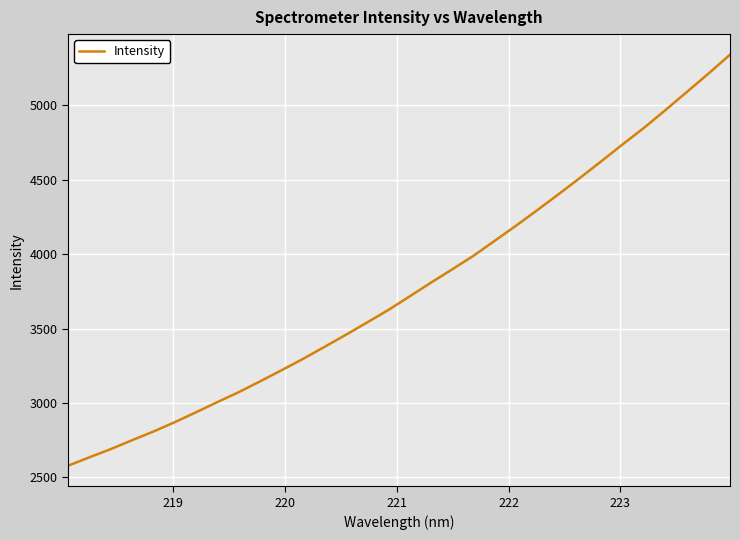

What is the minimum value shown in the chart?

2577.7